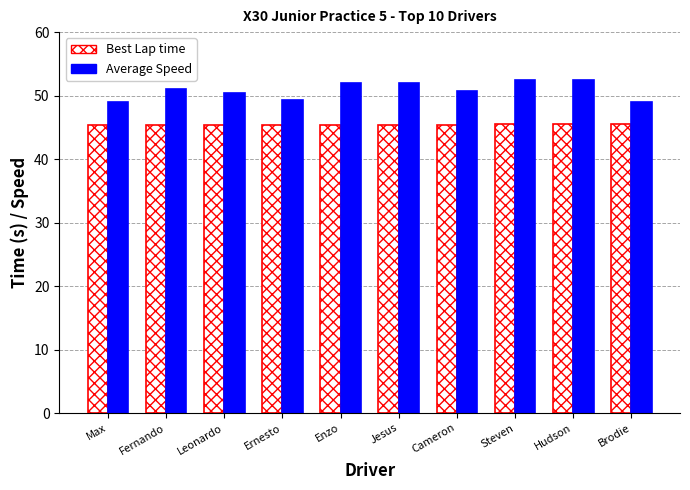

What is the maximum value for Best Lap time?

45.5